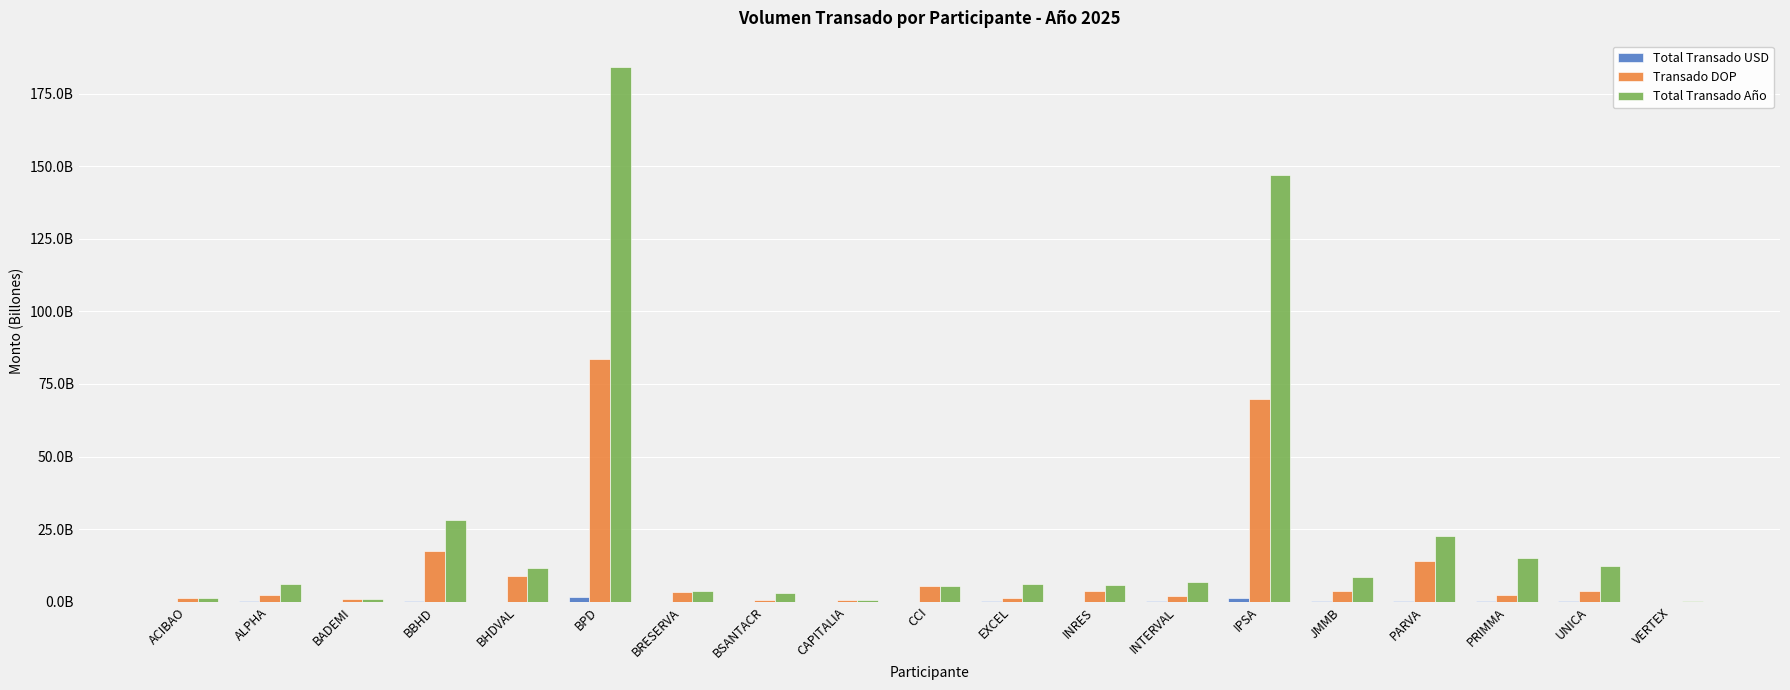

Are the bars horizontal?

No